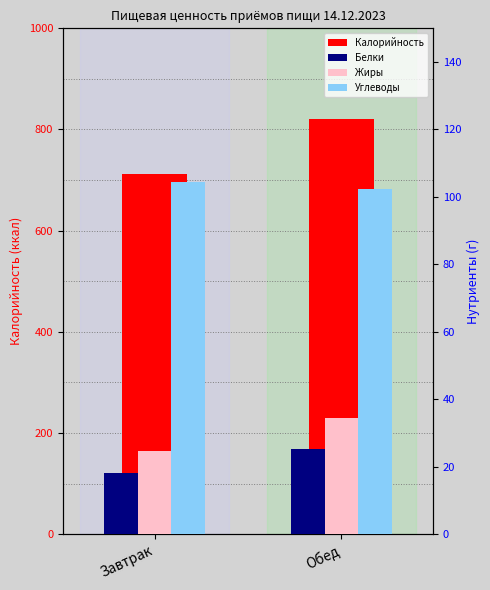

The value of Углеводы at Обед is 102.4. True or false?

True